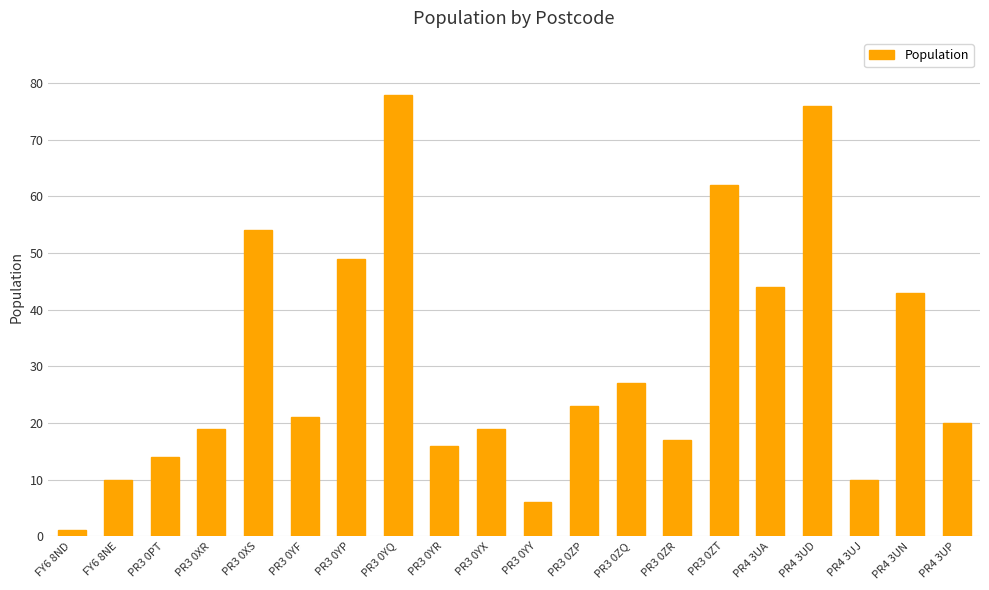

What is the approximate value at PR4 3UJ?

10